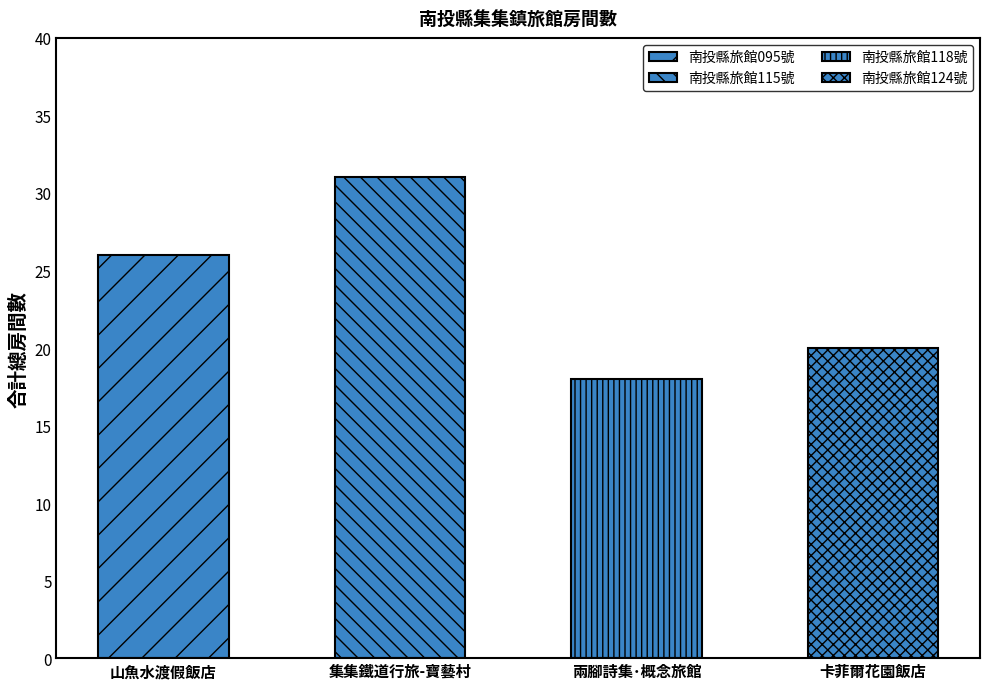

Count the number of values greater than 26.

1